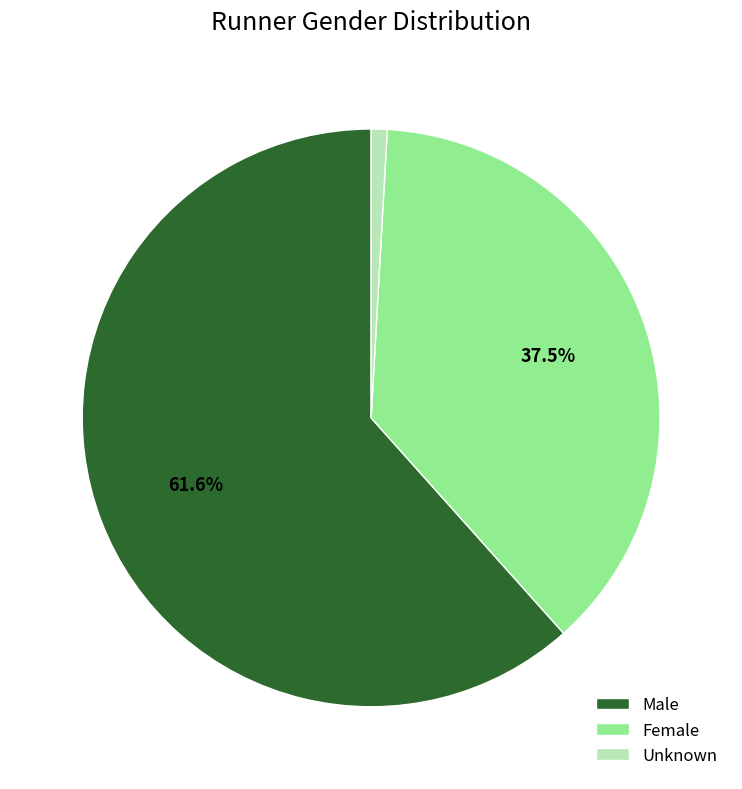

What is the ratio of the value at Female to the value at Male?

0.6